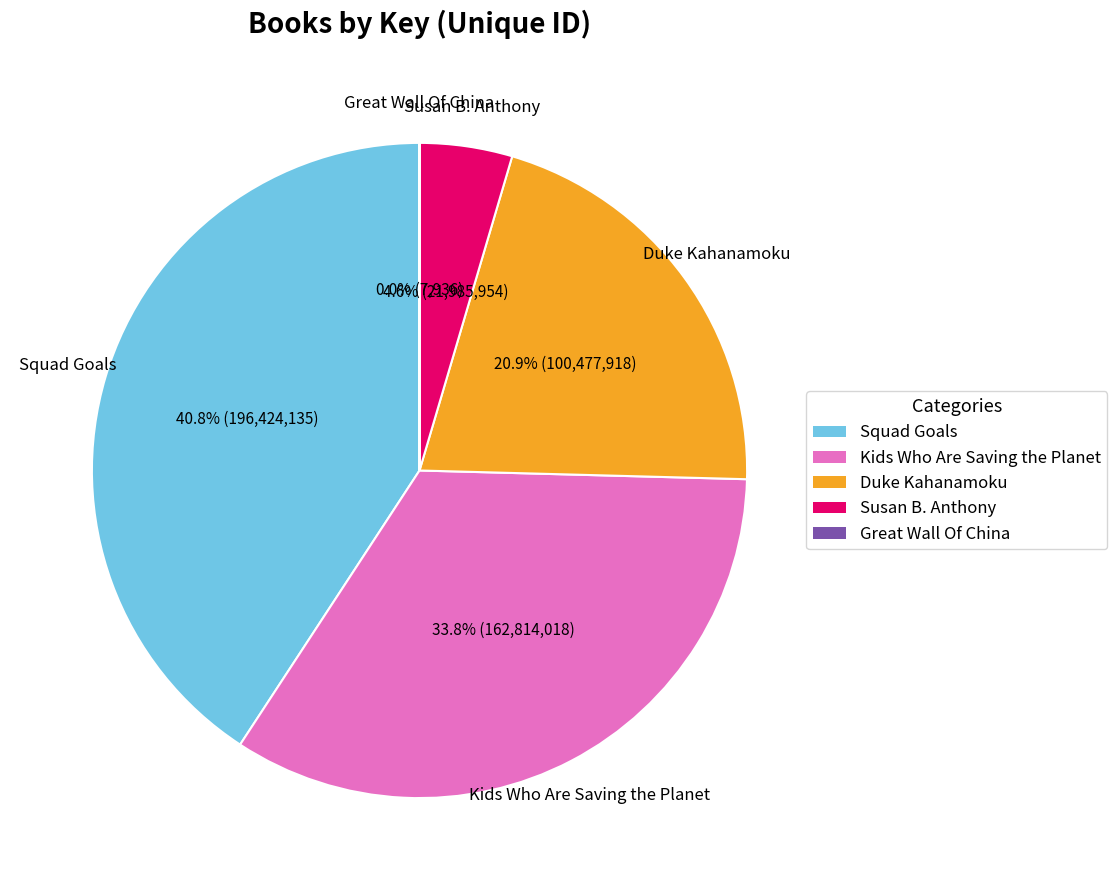

To the nearest percent, what is the average slice percentage?

20%